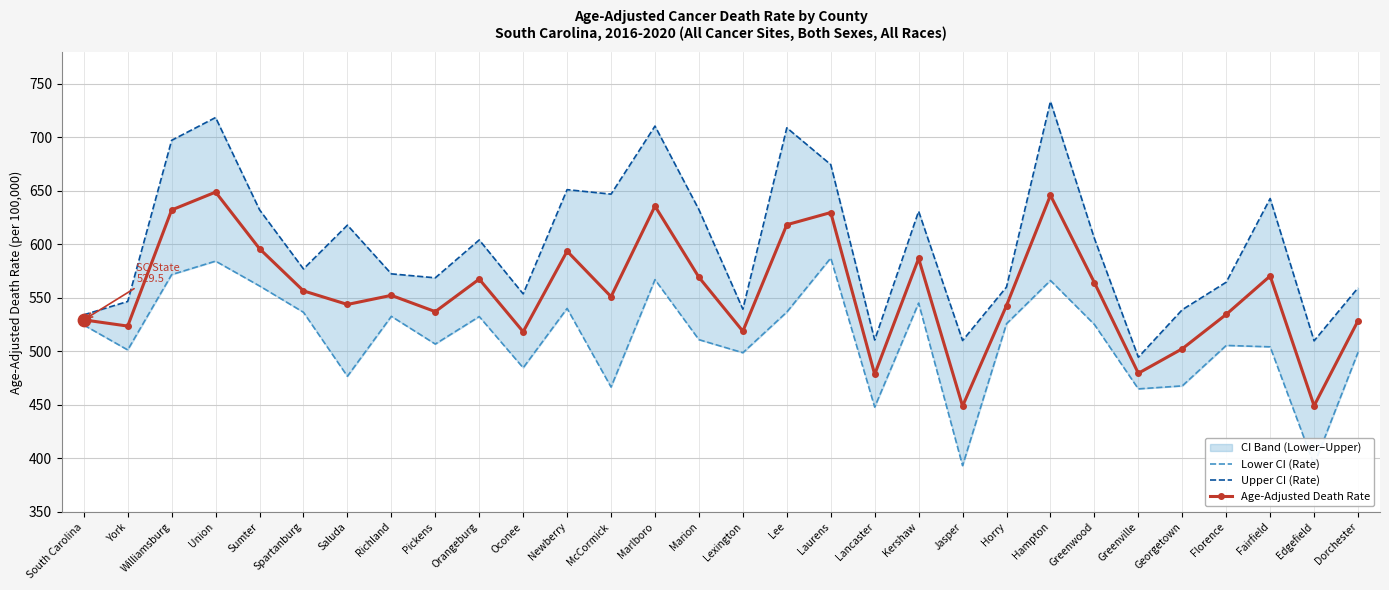

Which series contains the lowest Y value?

Lower CI (Rate)